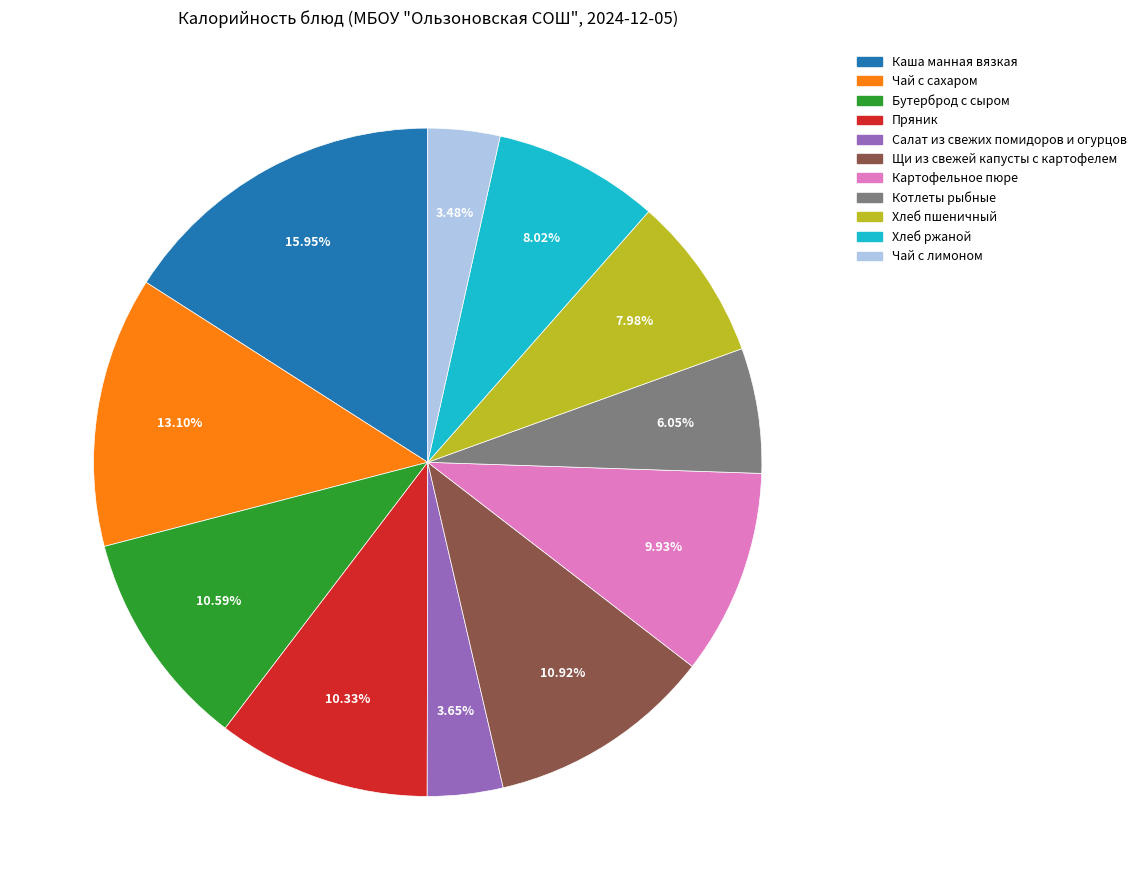

To the nearest percent, what percentage of the pie is Хлеб ржаной?

8%